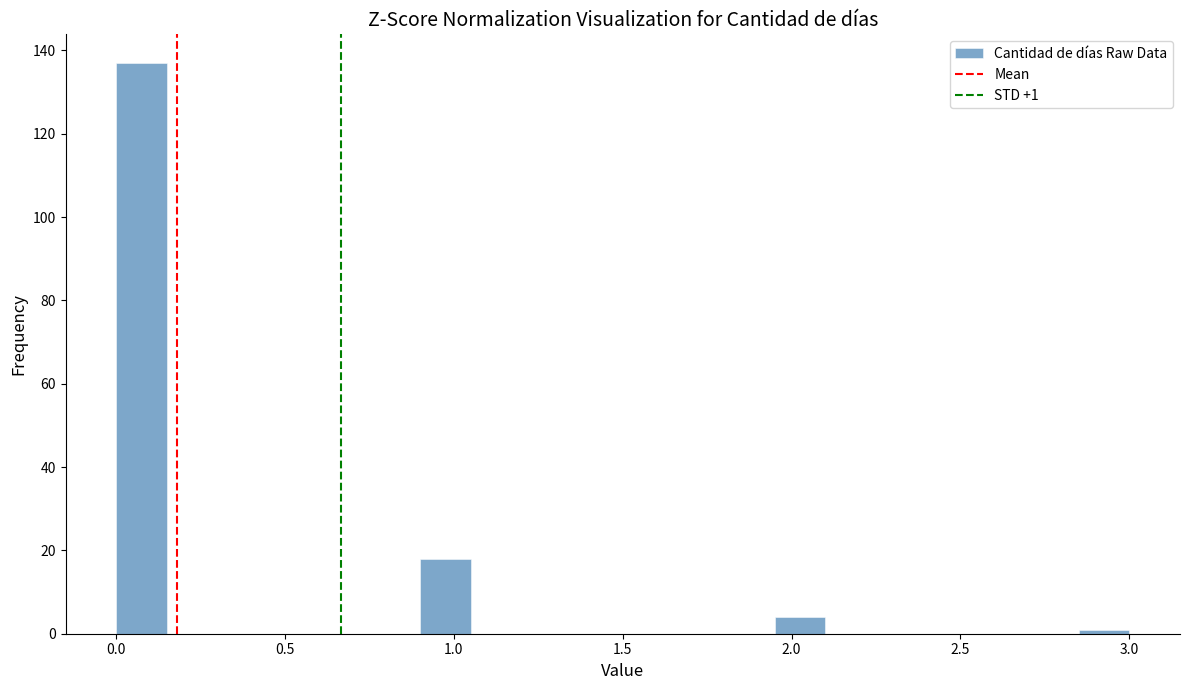

Around what value on the x-axis is the tallest bar? Give the approximate position of its centre, as read against the axis.

0.10